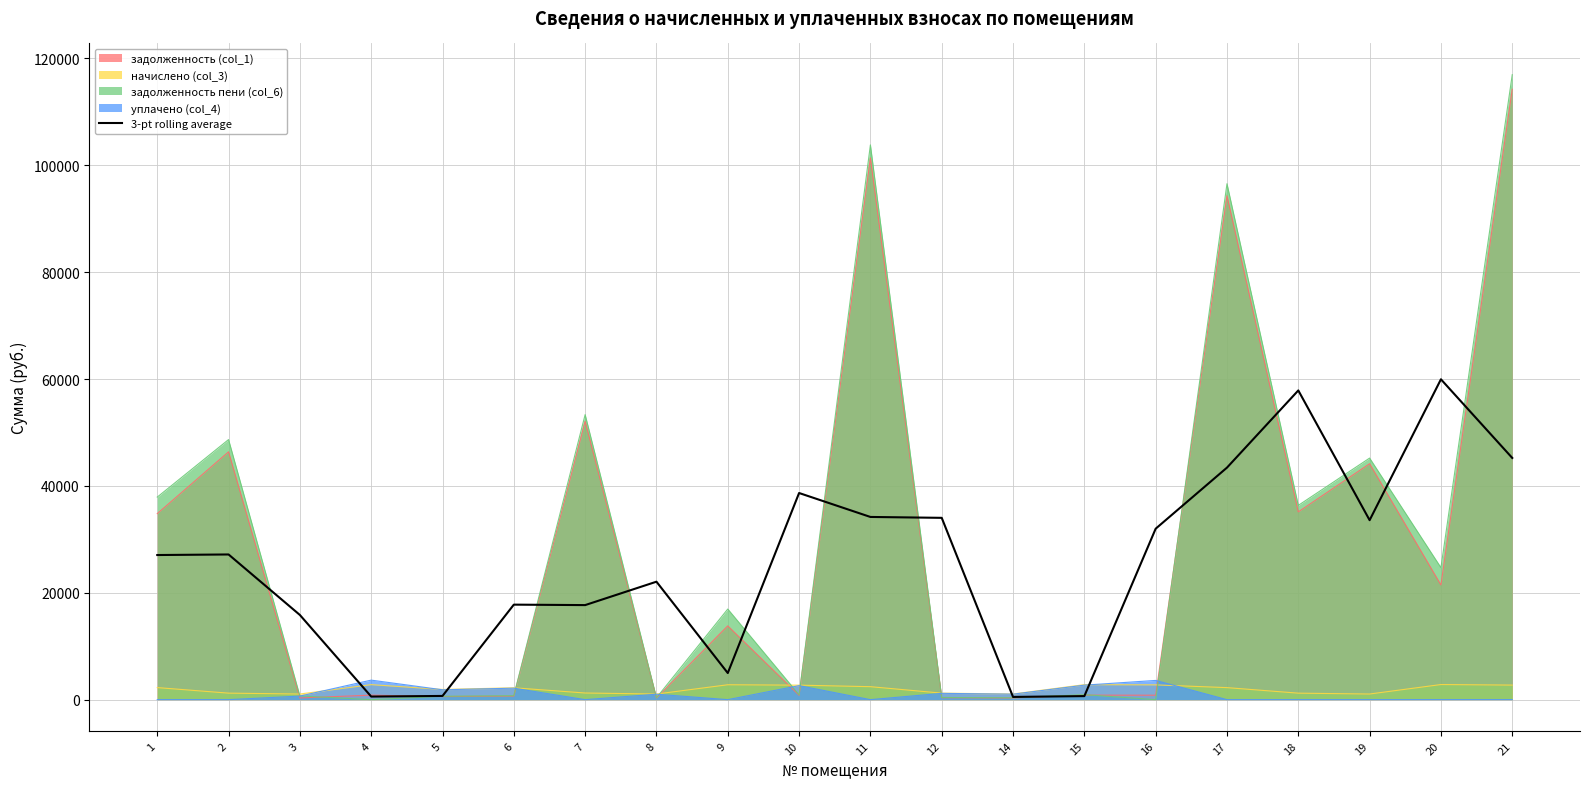

Does the chart have visible grid lines?

Yes